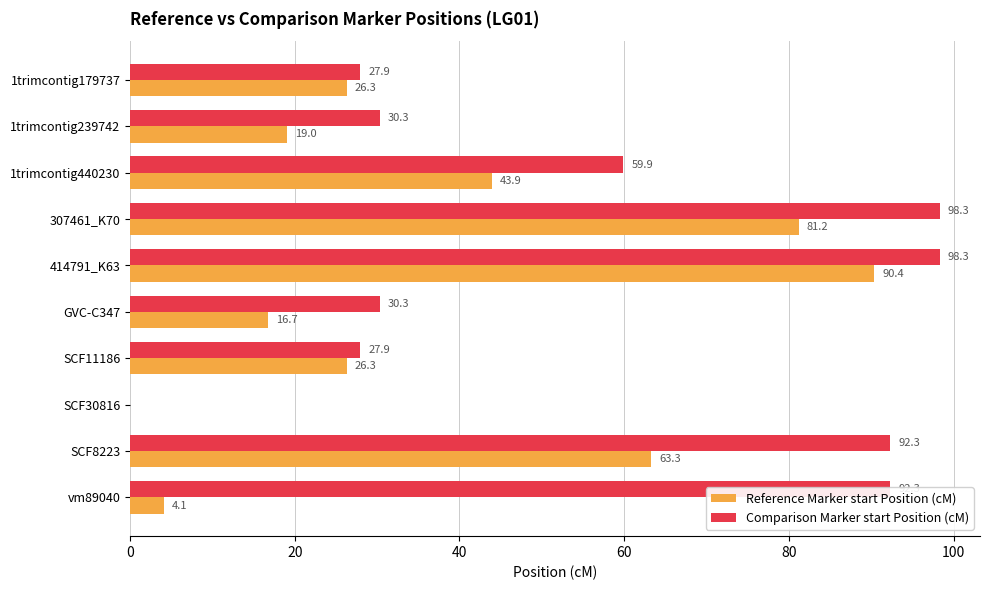

At which label is Reference Marker start Position (cM) closest to 45?

1trimcontig440230